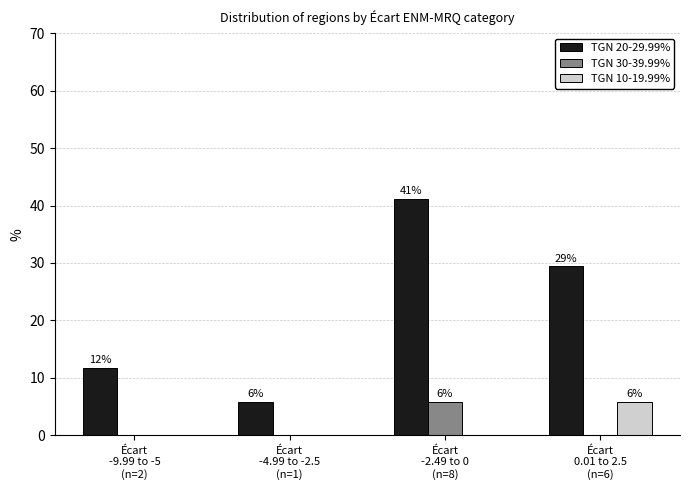

What is the maximum value for TGN 30-39.99%?

5.9